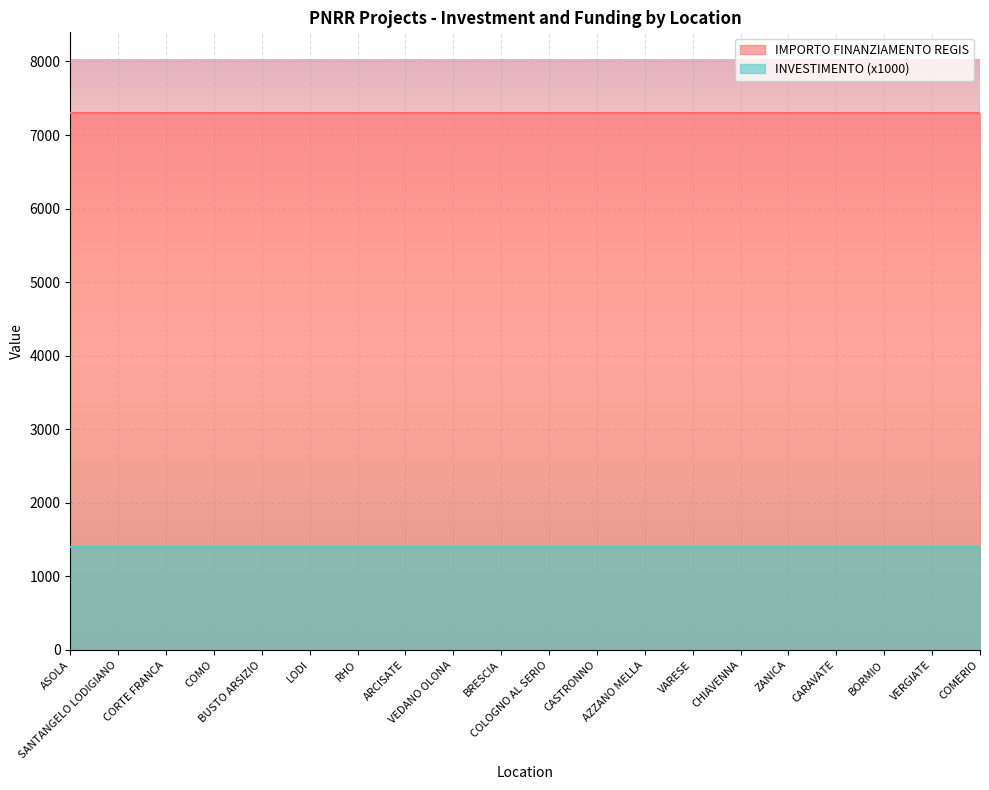

At how many categories does at least one series exceed 2755?

20